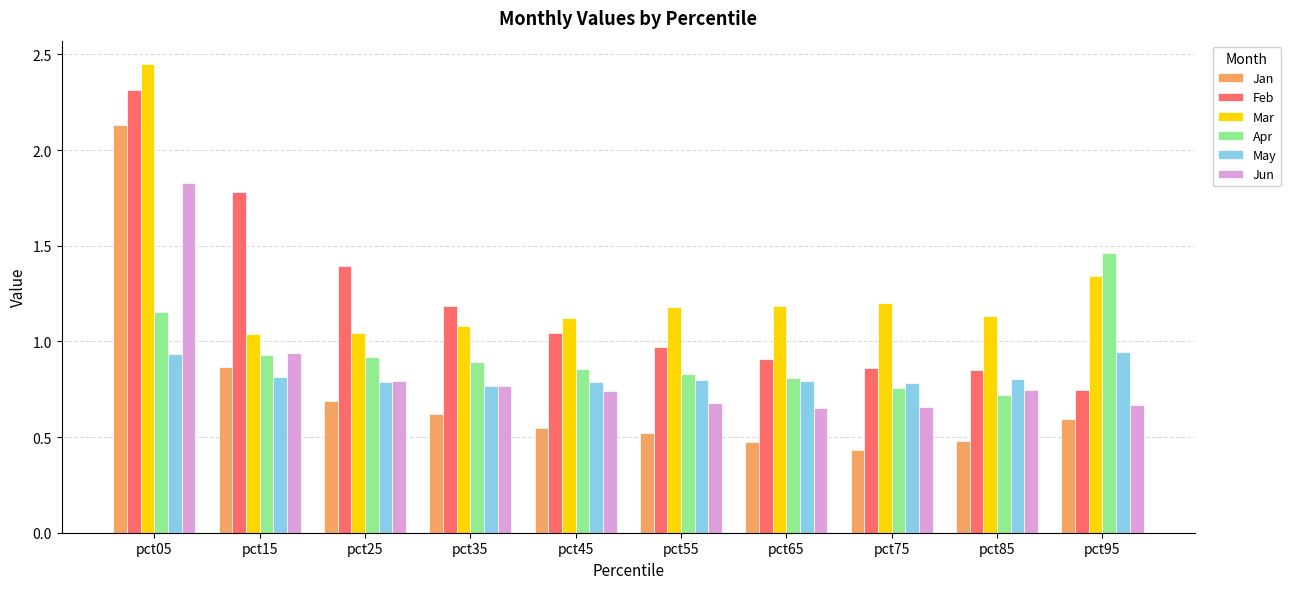

Rank the series by their maximum value, from lowest to highest.

May, Apr, Jun, Jan, Feb, Mar